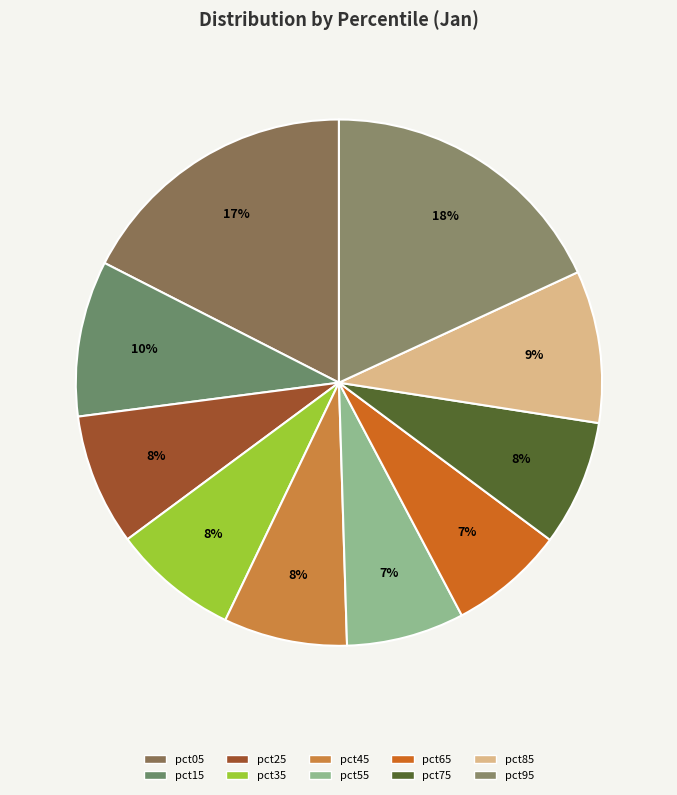

What is the smallest slice in the pie chart?

pct65